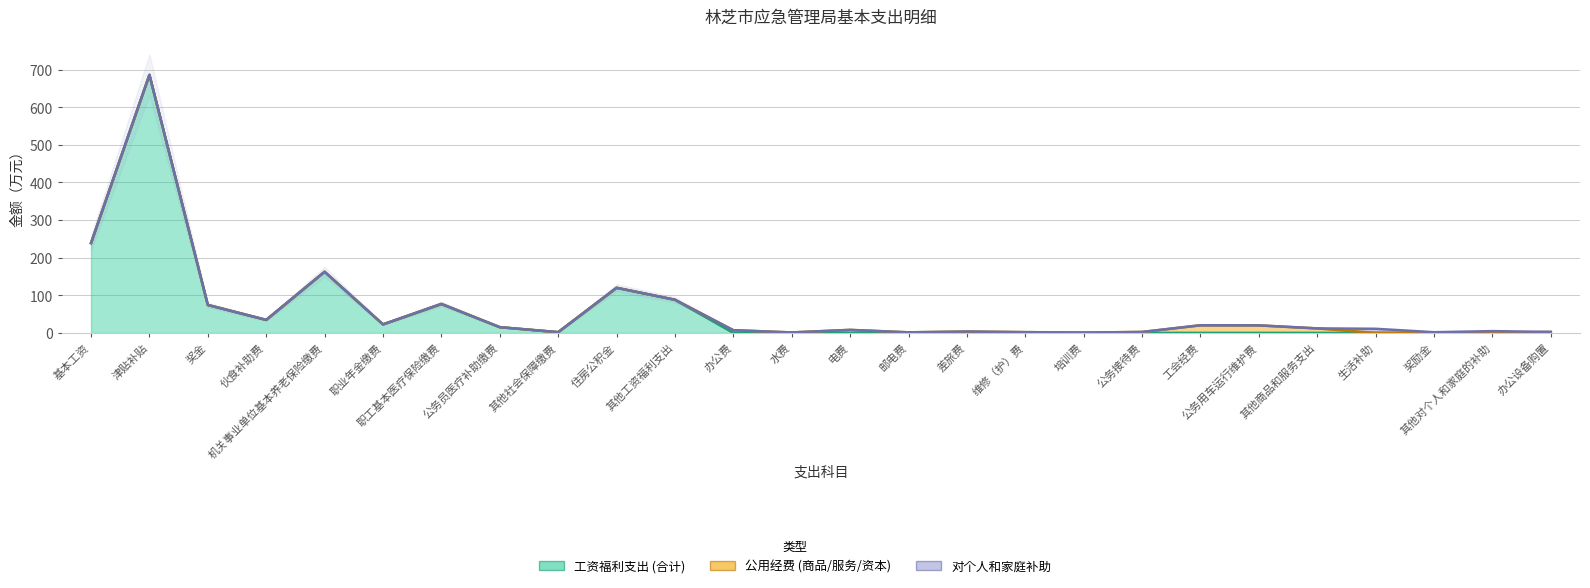

Reading left to right, what are all the values shown in this chart?

工资福利支出 (合计): 238.9	686.3	74.3	34.6	162.6	22.6	77.0	15.2	1.9	119.9	88.1	0.0	0.0	0.0	0.0	0.0	0.0	0.0	0.0	0.0	0.0	0.0	0.0	0.0	0.0	0.0
公用经费 (商品/服务/资本): 0.0	0.0	0.0	0.0	0.0	0.0	0.0	0.0	0.0	0.0	0.0	7.2	1.2	8.0	1.5	3.6	2.0	0.8	2.5	20.3	20.0	12.0	0.0	0.0	0.0	2.6
对个人和家庭补助: 0.0	0.0	0.0	0.0	0.0	0.0	0.0	0.0	0.0	0.0	0.0	0.0	0.0	0.0	0.0	0.0	0.0	0.0	0.0	0.0	0.0	0.0	10.9	1.8	4.7	0.0